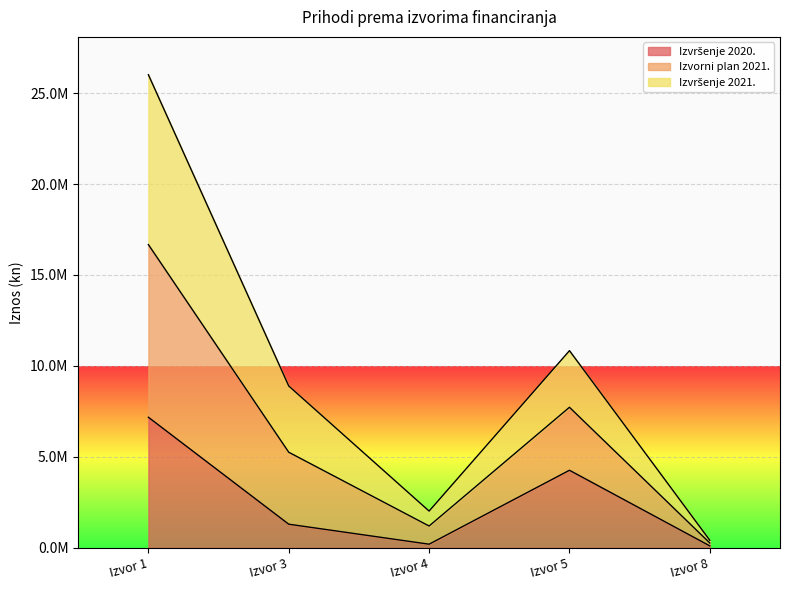

Rank the series by their maximum value, from highest to lowest.

Izvorni plan 2021., Izvršenje 2021., Izvršenje 2020.